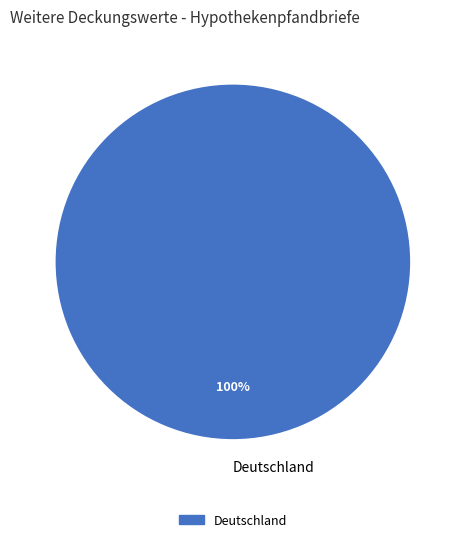

To the nearest percent, what portion does Deutschland represent?

100%